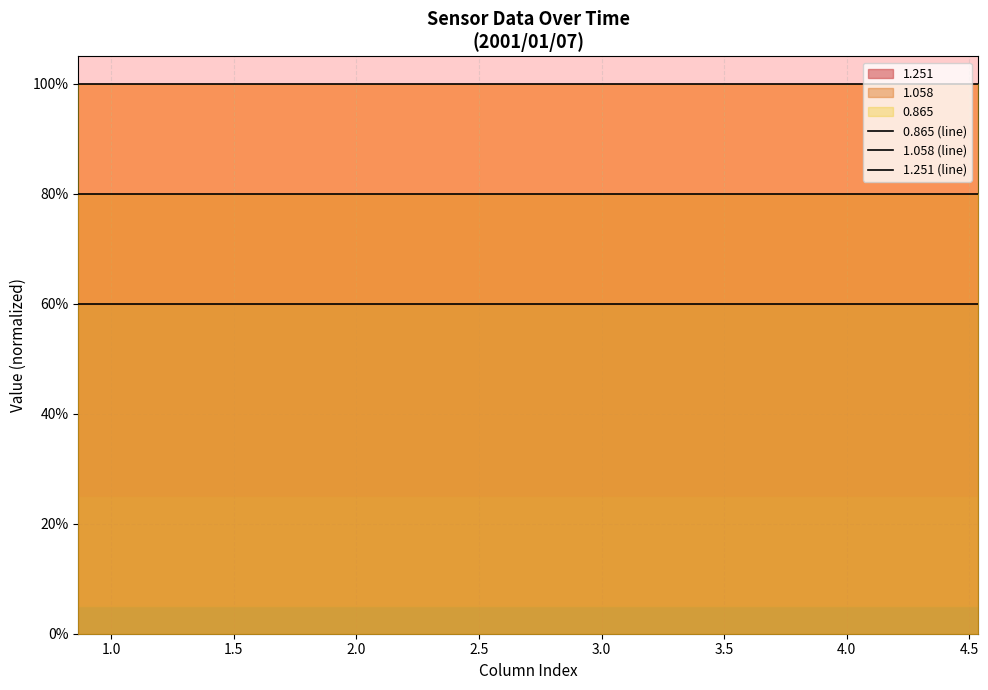

How many lines are shown in the chart?

3